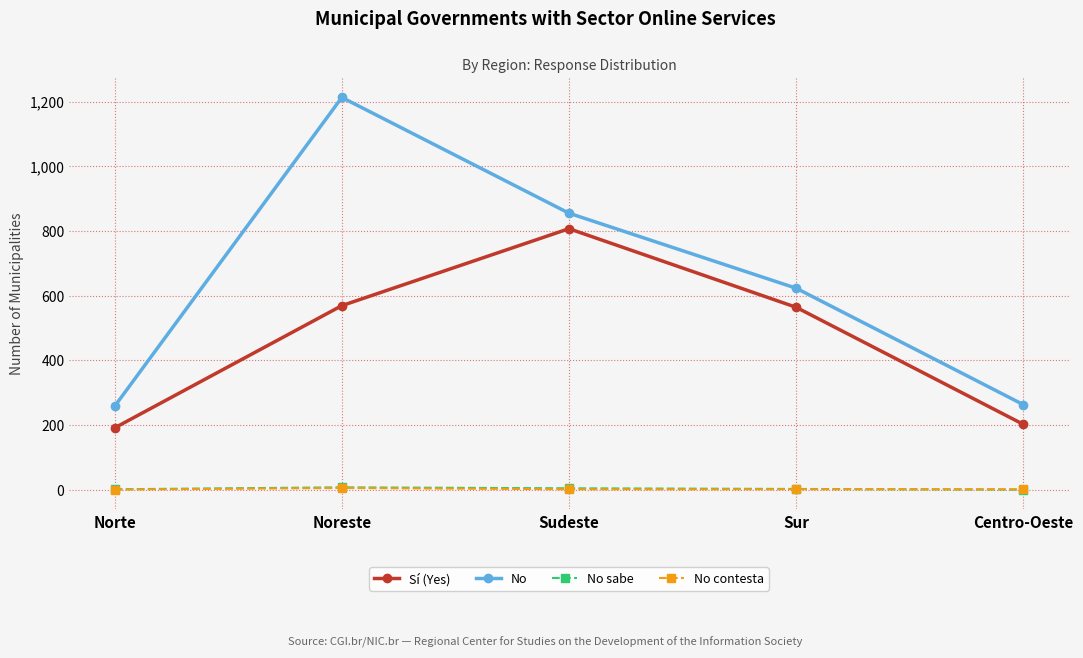

What is the difference between the maximum and minimum values in the Sí (Yes) series?

616